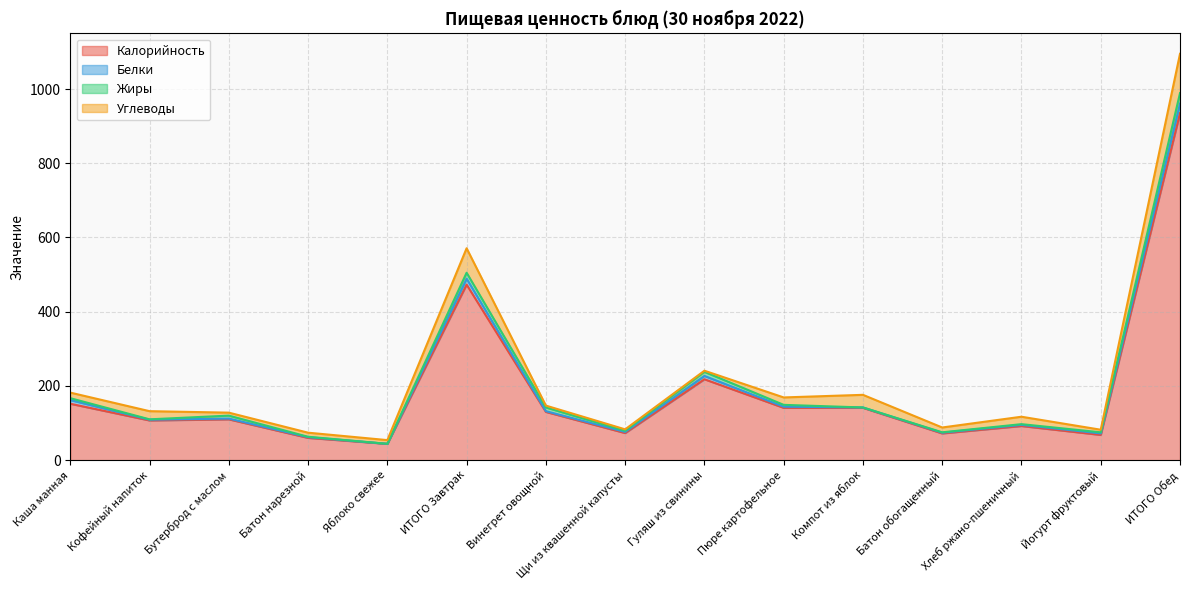

What is the maximum value for Калорийность?

935